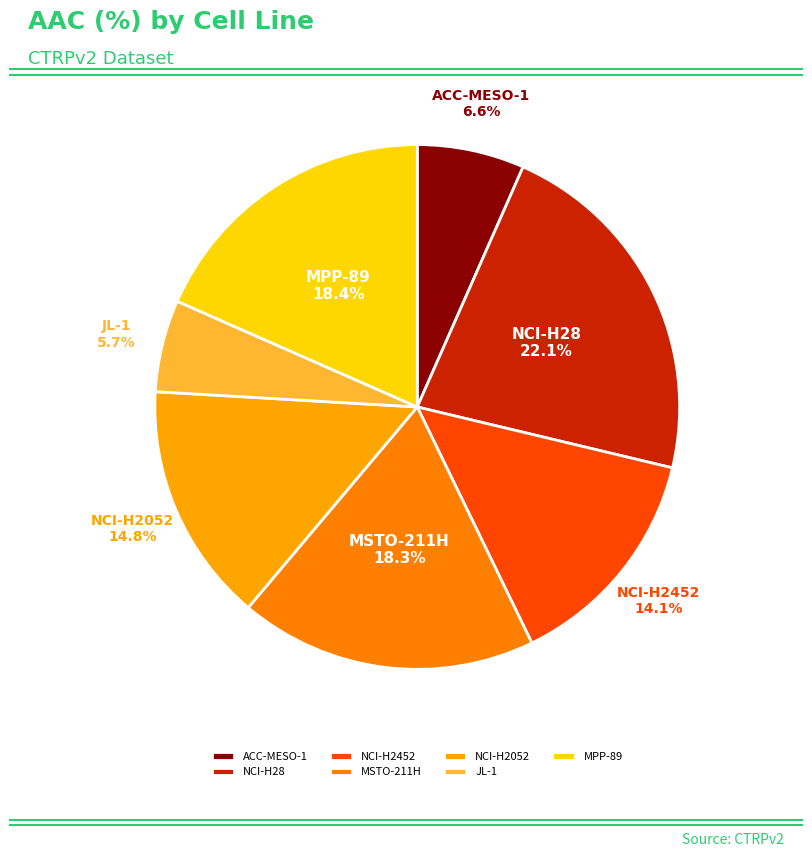

To the nearest percent, what is the difference between the largest and smallest slice percentages?

16%